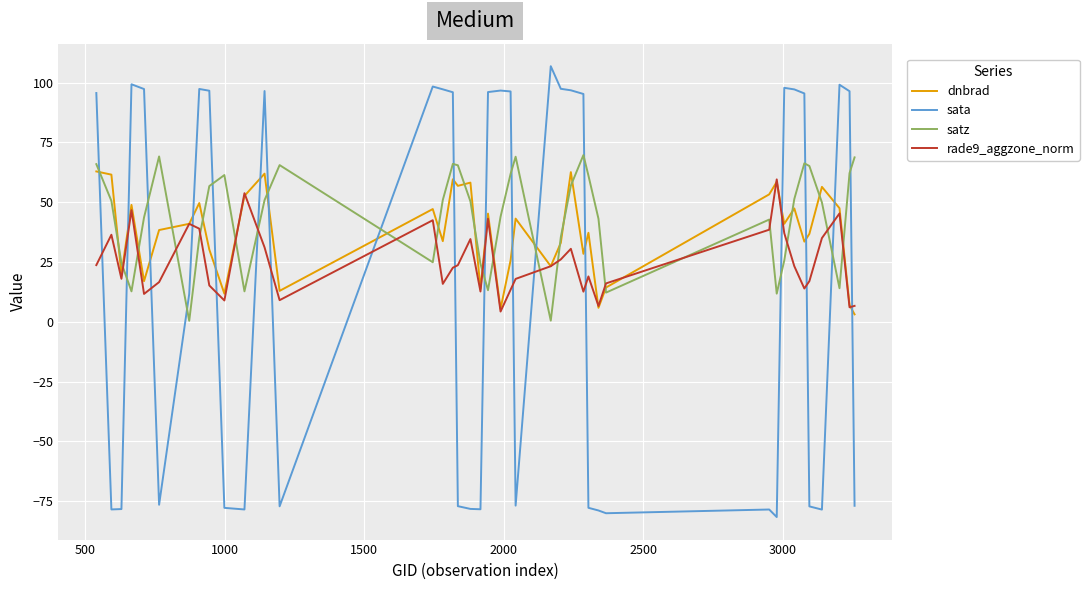

Which series has the largest range (max minus min)?

sata